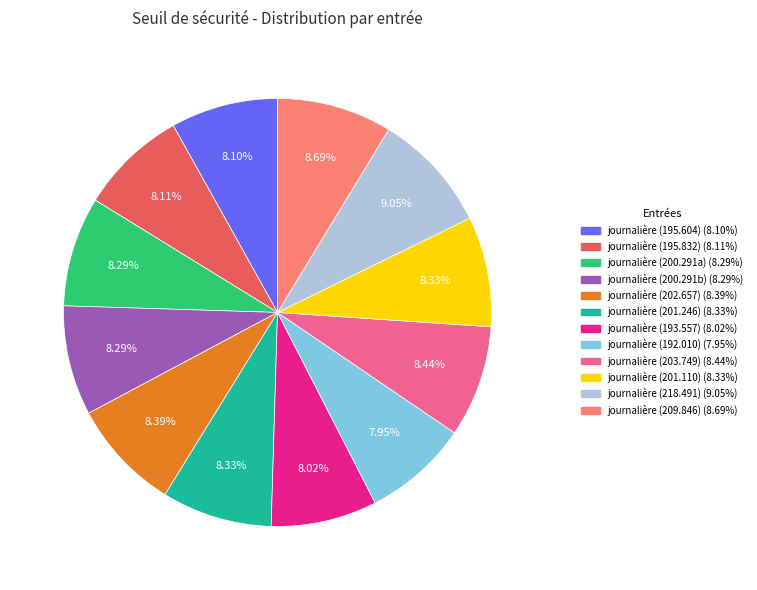

How many segments does this pie chart have?

12